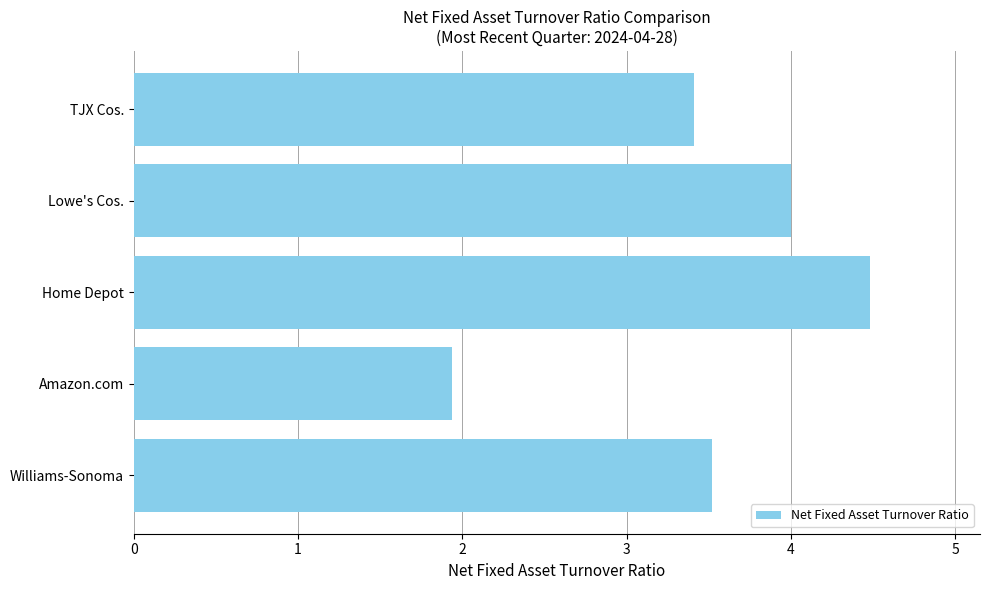

Reading top to bottom, what are all the values shown in this chart?

3.4	4.0	4.5	1.9	3.5